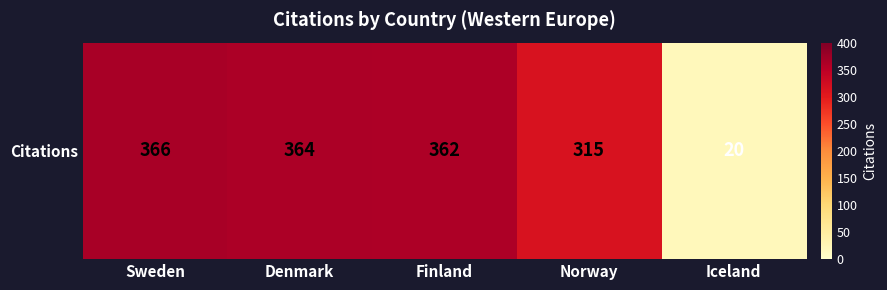

Reading left to right, what are all the values shown in this chart?

366	364	362	315	20